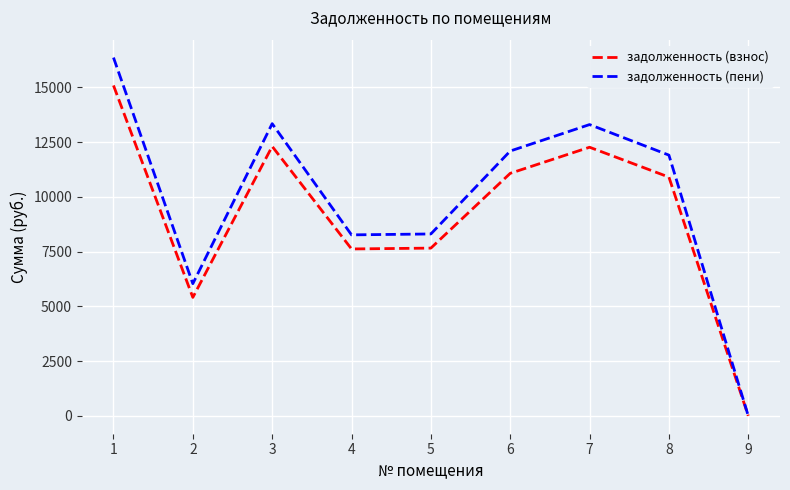

What is the maximum value for задолженность (взнос)?

15091.2